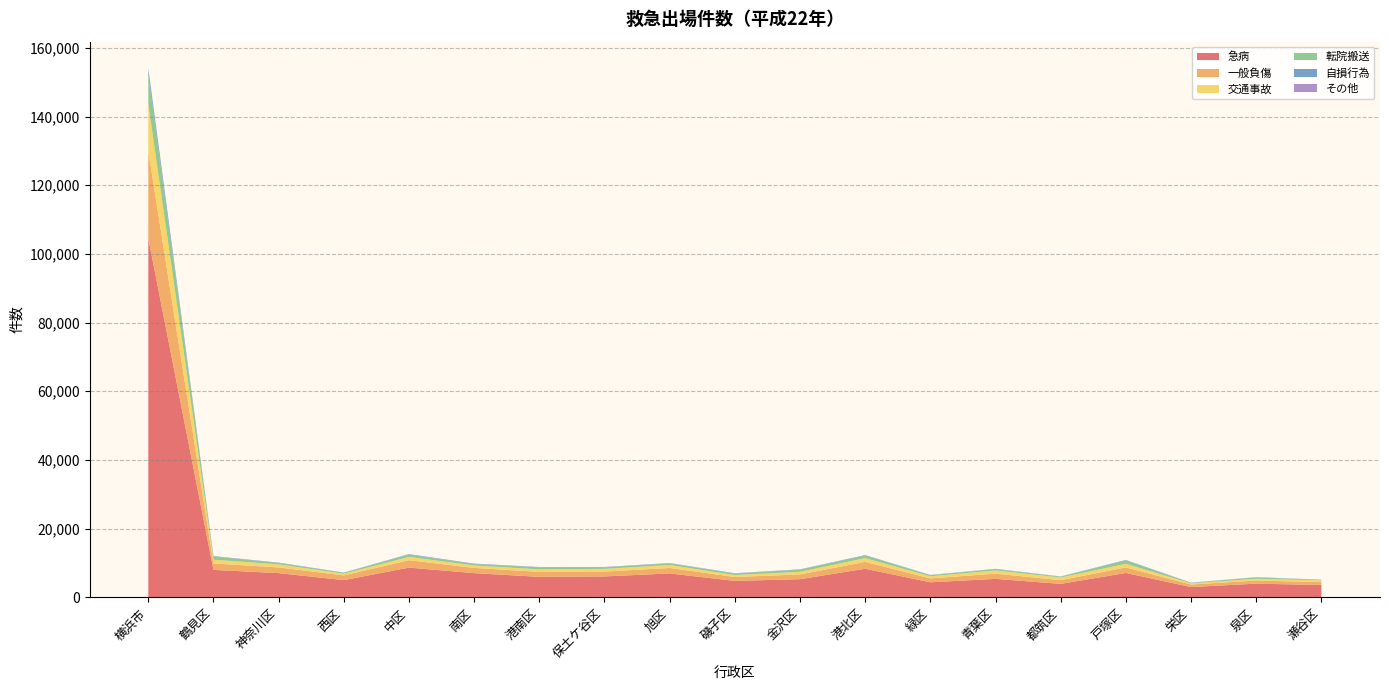

Reading left to right, list all the values displayed in this chart.

急病: 104553	7993	7046	5015	8659	7041	5969	6094	6955	4788	5296	8319	4386	5376	3922	7100	2998	3983	3605
一般負傷: 25386	1880	1657	1373	2152	1523	1450	1413	1597	1134	1377	2011	1135	1519	1072	1618	732	903	838
交通事故: 13773	1100	898	502	953	715	734	784	868	580	761	1086	611	931	793	1031	351	532	507
転院搬送: 8405	902	391	245	649	398	568	434	451	413	630	732	321	381	225	1012	128	391	134
自損行為: 1697	122	110	66	158	128	102	96	98	93	80	145	62	78	65	114	64	58	58
その他: 291	17	16	13	23	19	15	21	27	16	18	14	15	23	9	20	8	8	9